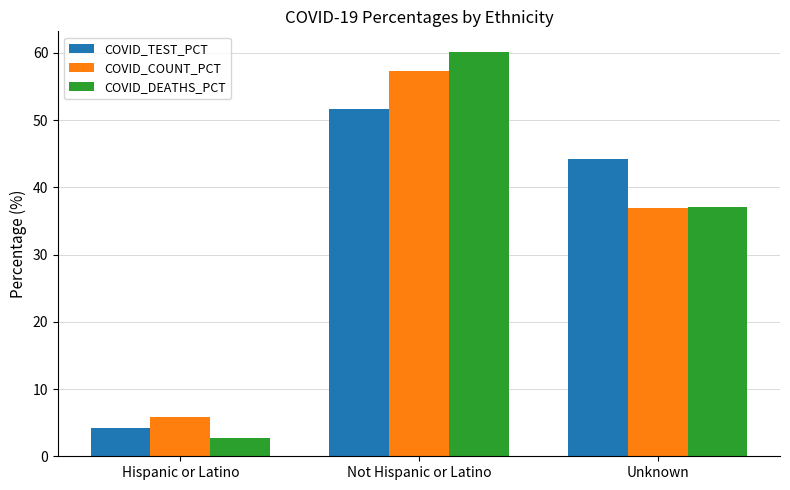

What is the spread (max minus min) of values at Hispanic or Latino?

3.1